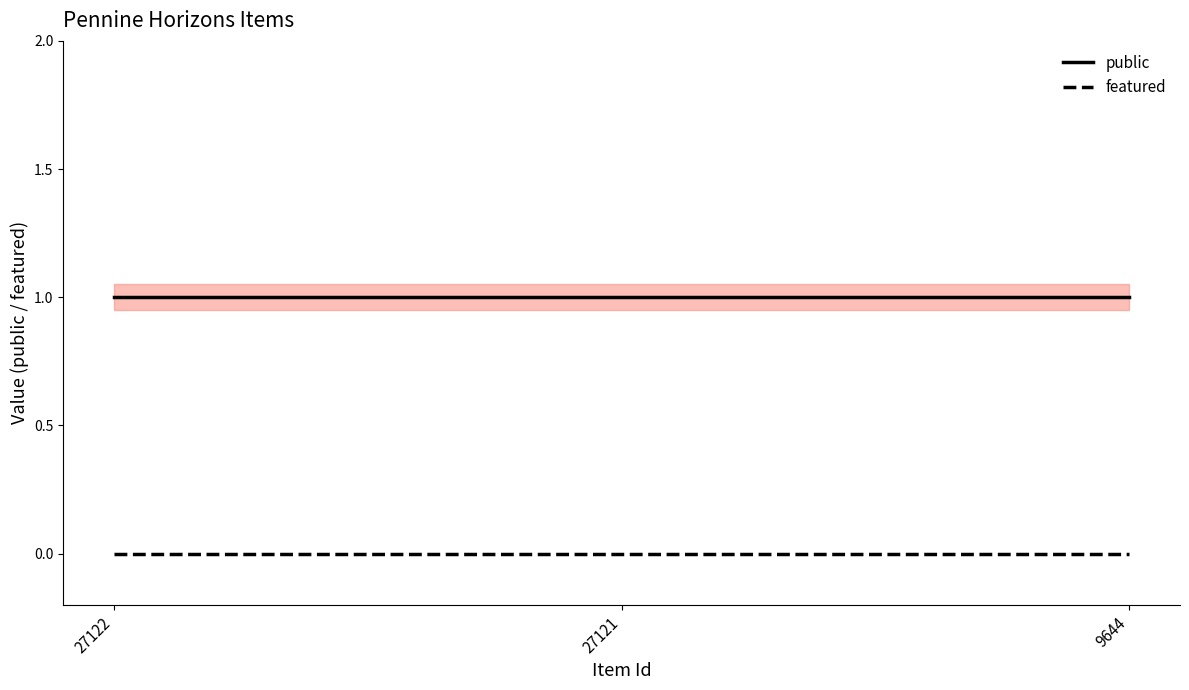

At which category is the sum across all series the highest?

27122